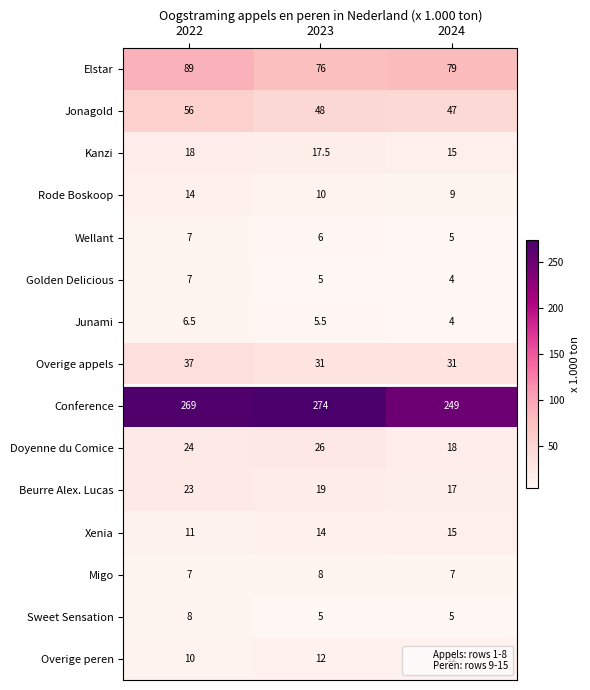

Where is Beurre Alex. Lucas nearest to the value 20?

2023